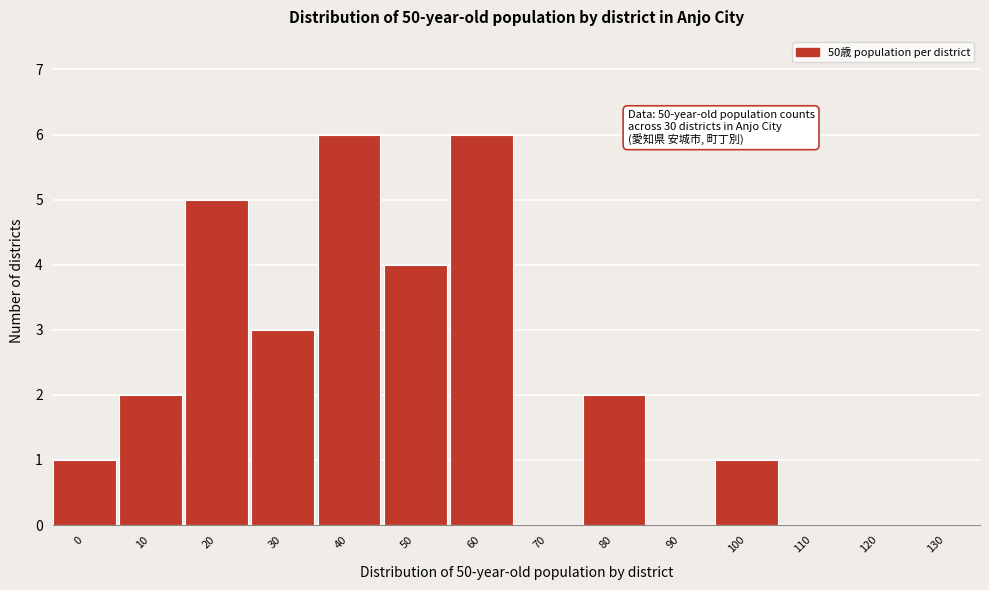

Reading left to right, list all the values displayed in this chart.

0=1	10=2	20=5	30=3	40=6	50=4	60=6	70=0	80=2	90=0	100=1	110=0	120=0	130=0